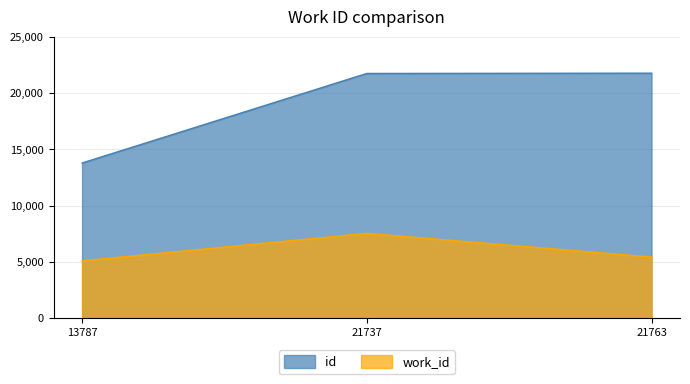

What is the maximum value for work_id?

7544